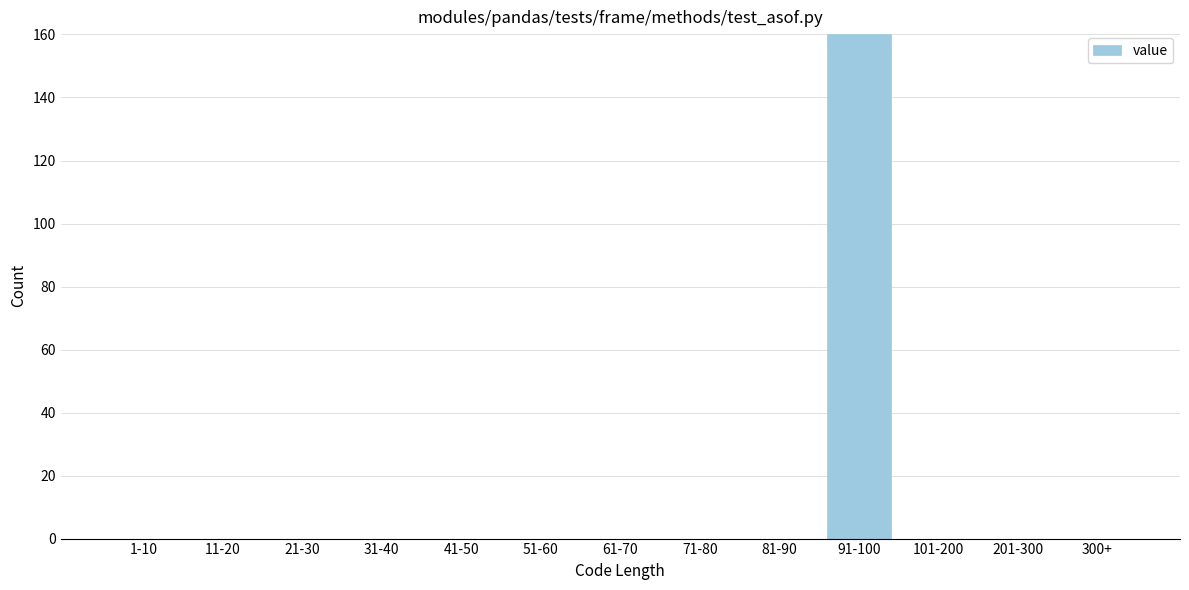

Reading right to left, list all the values displayed in this chart.

300+=0	201-300=0	101-200=0	91-100=160	81-90=0	71-80=0	61-70=0	51-60=0	41-50=0	31-40=0	21-30=0	11-20=0	1-10=0